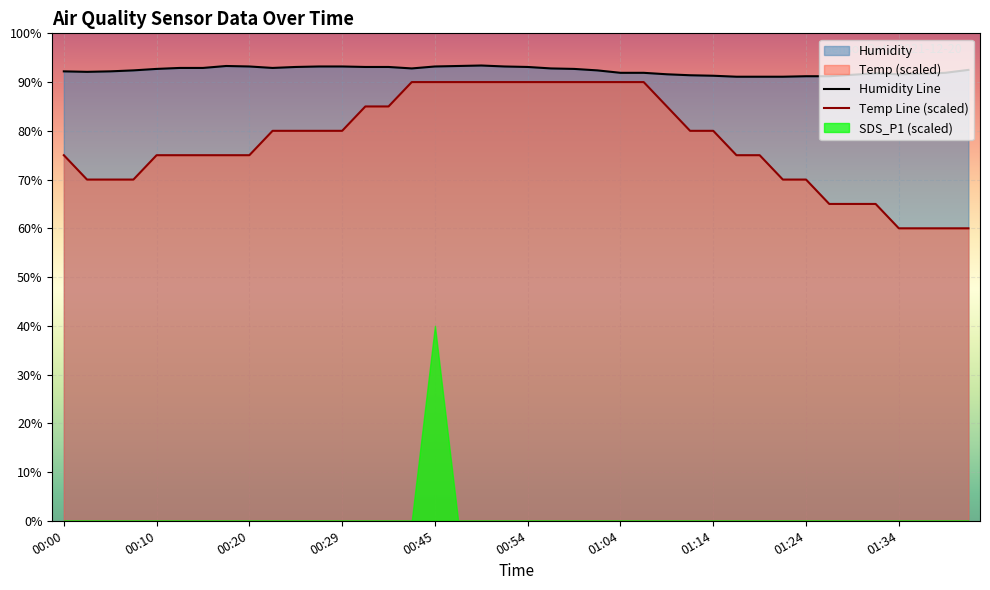

What is the maximum value for Temp Line (scaled)?

90.0